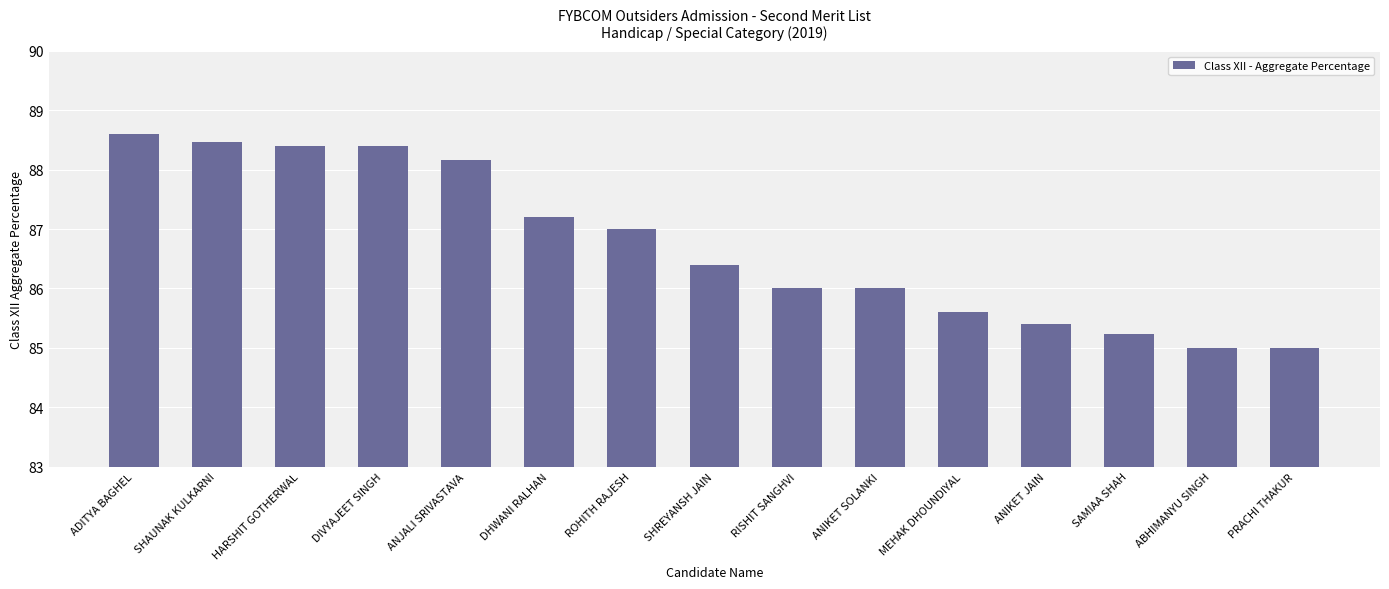

Does the chart contain any negative values?

No